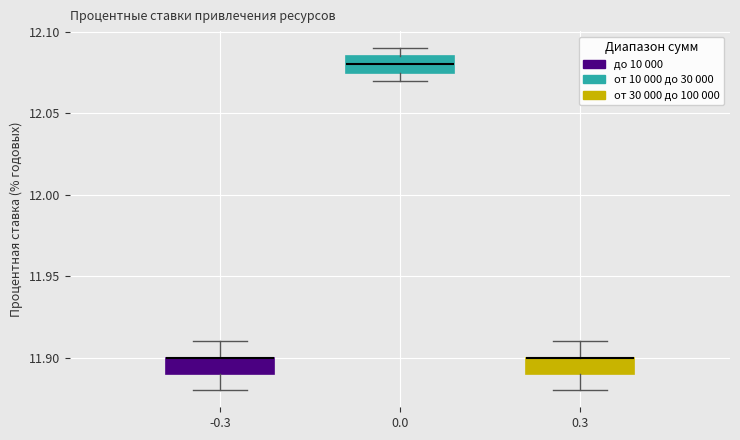

Where is the upper edge of the box at x = -0.3 on the y-axis? The values are not printed on the chart, so give them approximately, as read against the axis.

11.900